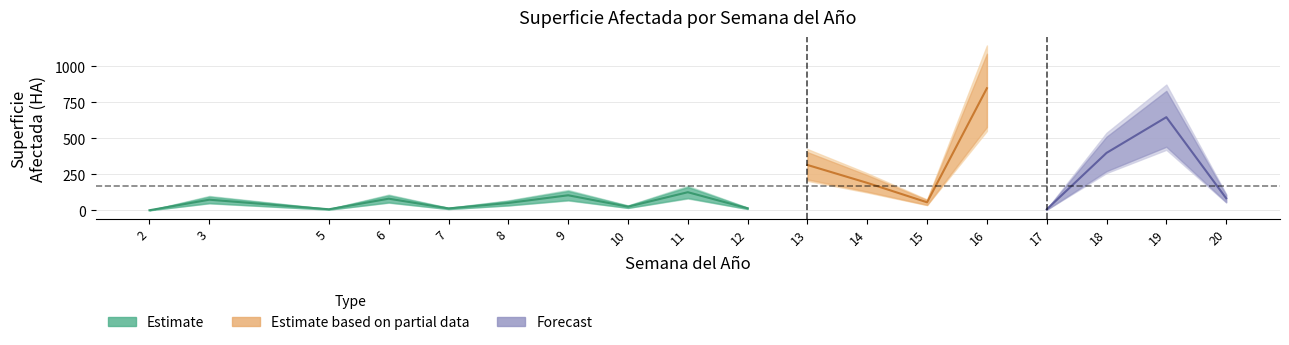

Does the chart display data point markers on the line(s)?

No